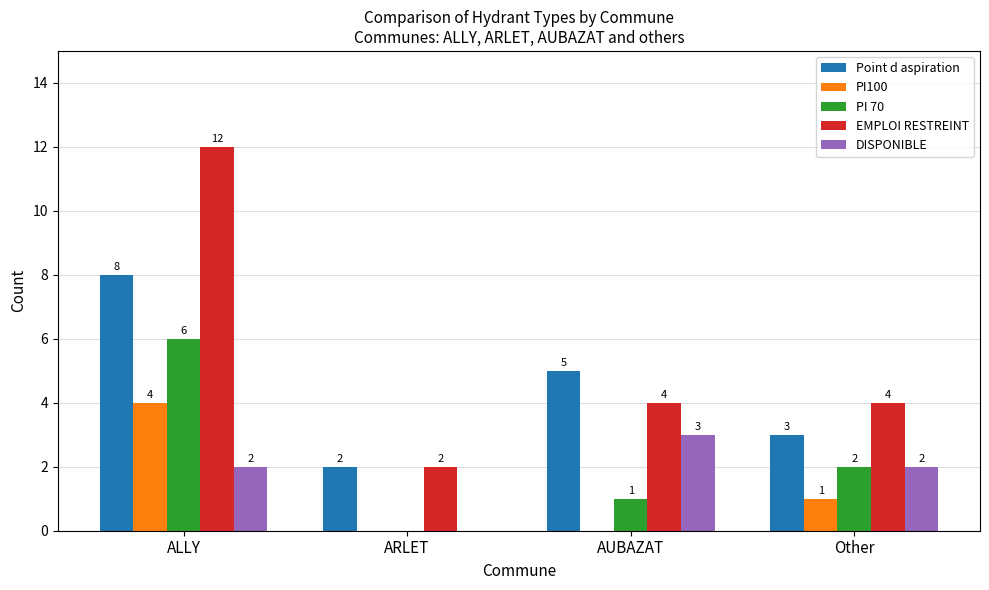

The value of PI100 at Other is 1. True or false?

True